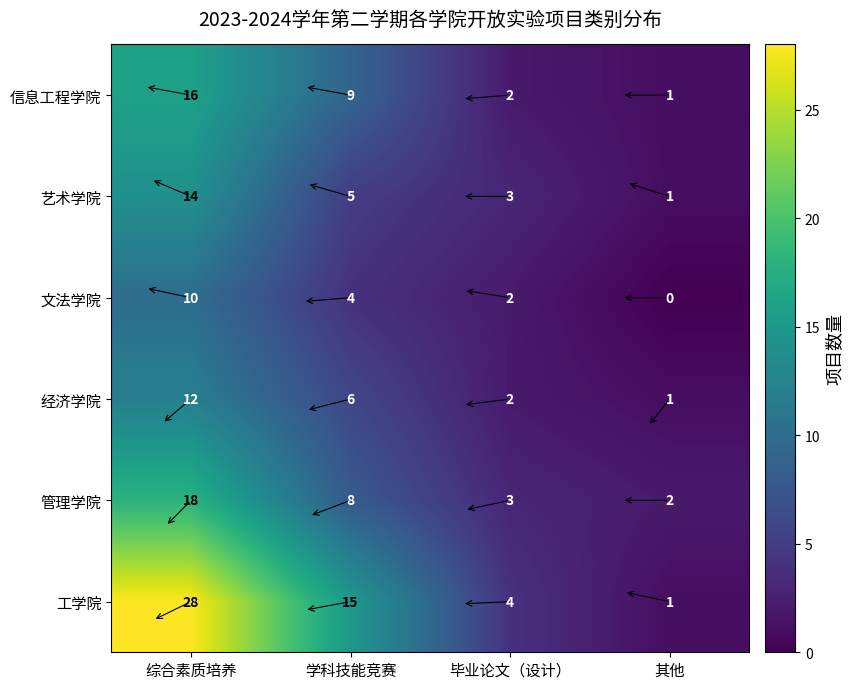

At which category is the sum across all series the highest?

综合素质培养